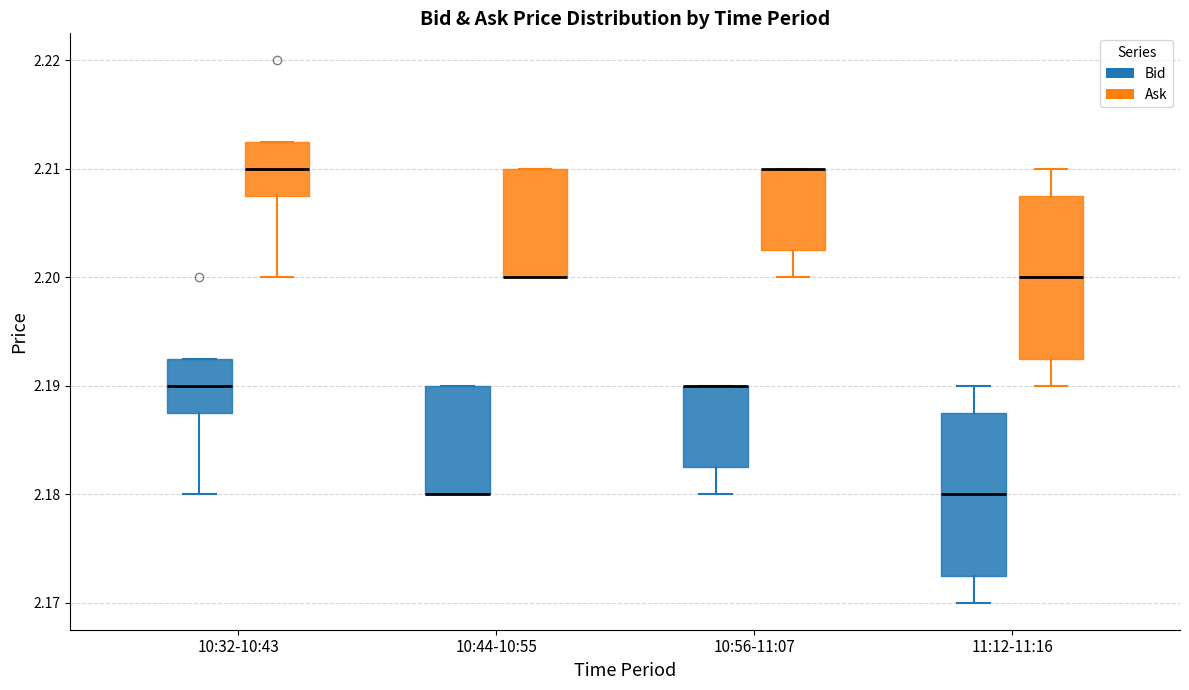

Reading left to right, transcribe this box plot: for each box, give where its median line is, the range the box spans, and where its two whiskers end, as read against the y-axis. The values are not printed on the chart, so give them approximately, as read against the axis.

10:32-10:43 (Bid): median 2.190, box 2.188 to 2.193, whiskers 2.180 to 2.193
10:32-10:43 (Ask): median 2.210, box 2.208 to 2.213, whiskers 2.200 to 2.213
10:44-10:55 (Bid): median 2.180 (drawn on the box's lower edge), box 2.180 to 2.190, whiskers 2.180 to 2.190
10:44-10:55 (Ask): median 2.200 (drawn on the box's lower edge), box 2.200 to 2.210, whiskers 2.200 to 2.210
10:56-11:07 (Bid): median 2.190 (drawn on the box's upper edge), box 2.183 to 2.190, whiskers 2.180 to 2.190
10:56-11:07 (Ask): median 2.210 (drawn on the box's upper edge), box 2.203 to 2.210, whiskers 2.200 to 2.210
11:12-11:16 (Bid): median 2.180, box 2.173 to 2.188, whiskers 2.170 to 2.190
11:12-11:16 (Ask): median 2.200, box 2.193 to 2.208, whiskers 2.190 to 2.210